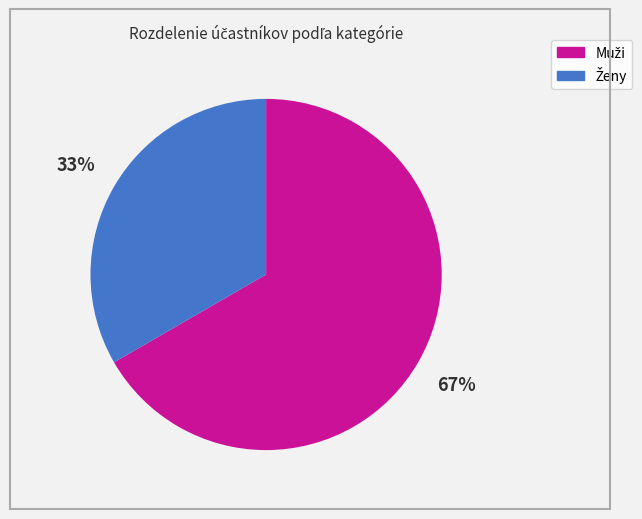

To the nearest percent, what is the average slice percentage?

50%